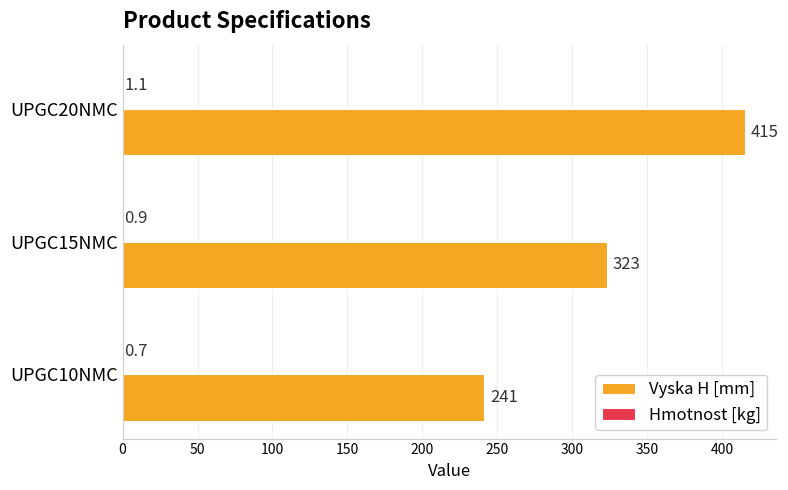

Which series has the largest total across all categories?

Vyska H [mm]